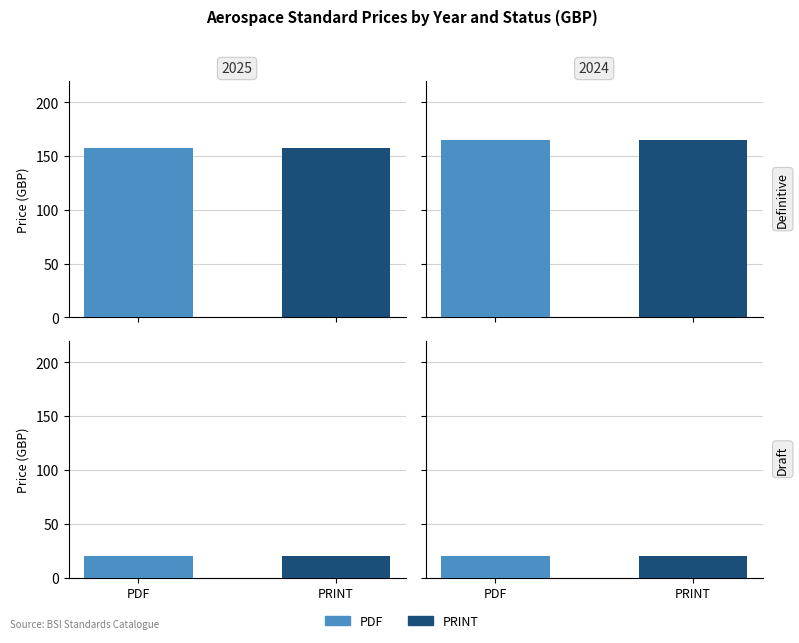

List the series in order of their peak value, highest first.

Price (PDF), Price (PRINT)